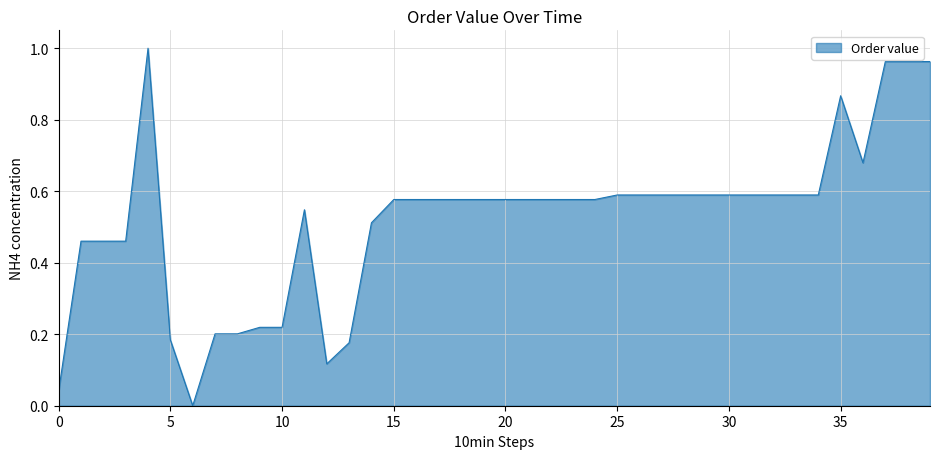

Is it true that the value at 35 is 1.6?

False